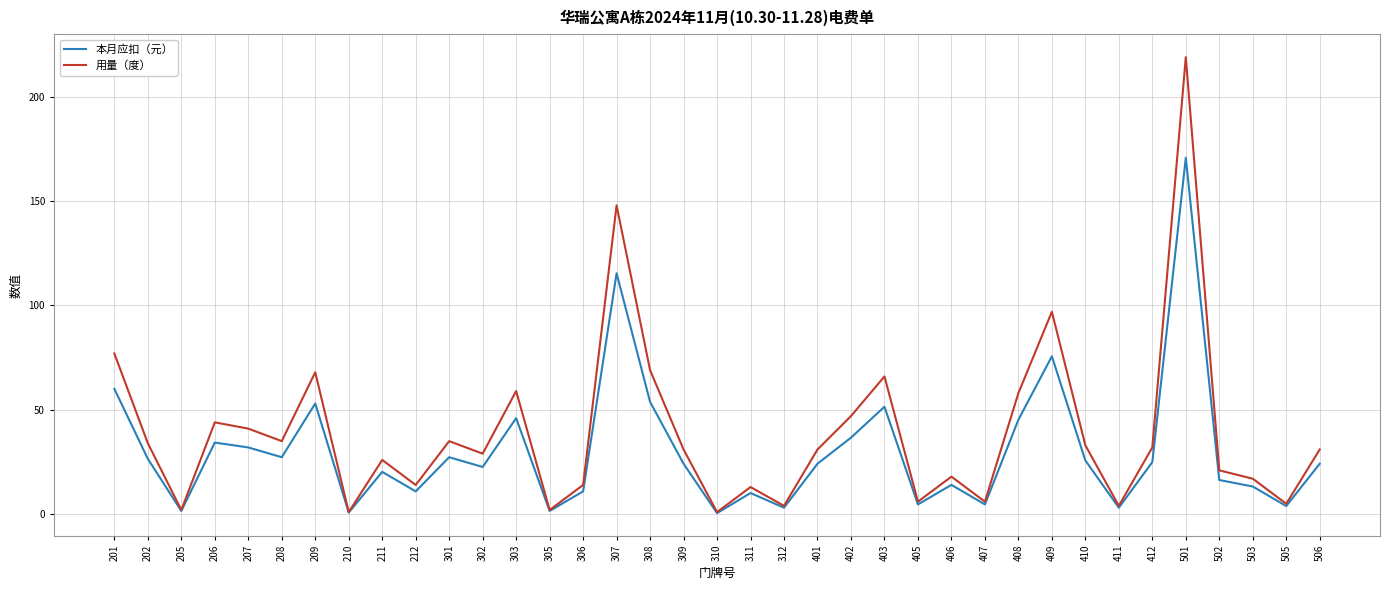

What is the greatest value displayed?

219.0